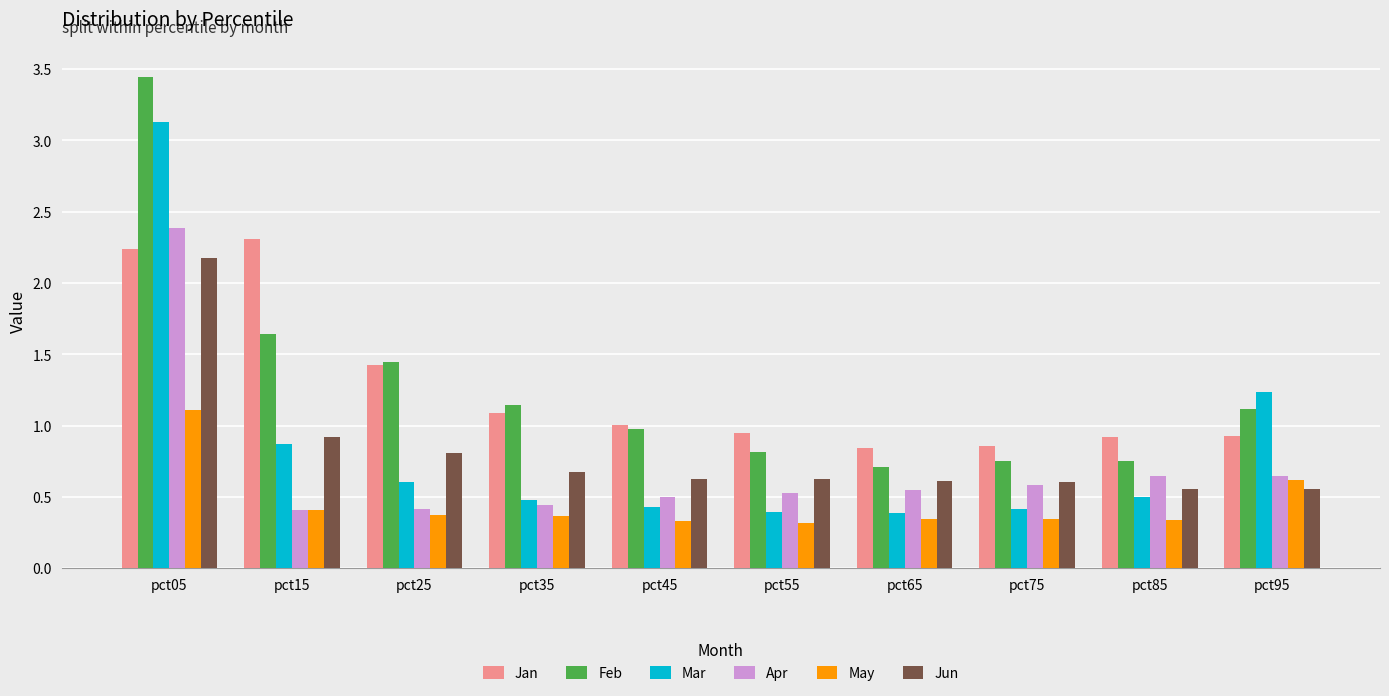

Are the bars grouped side by side (vs. stacked)?

Yes